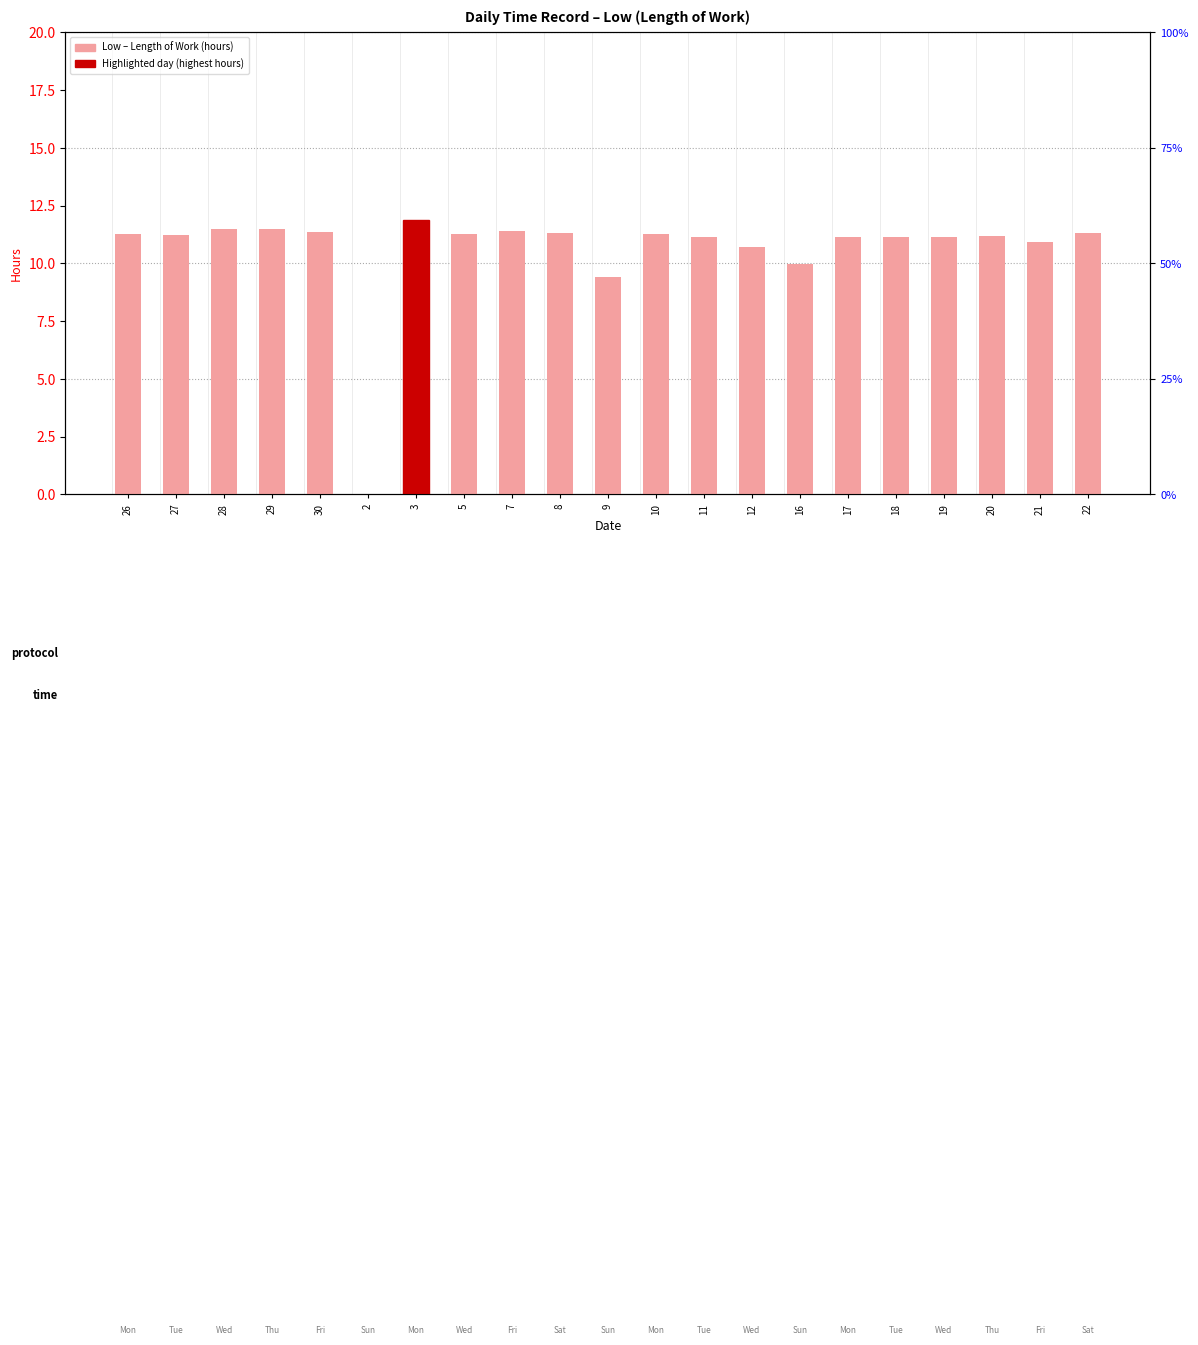

The chart shows a value of 11.5 at 28. True or false?

True